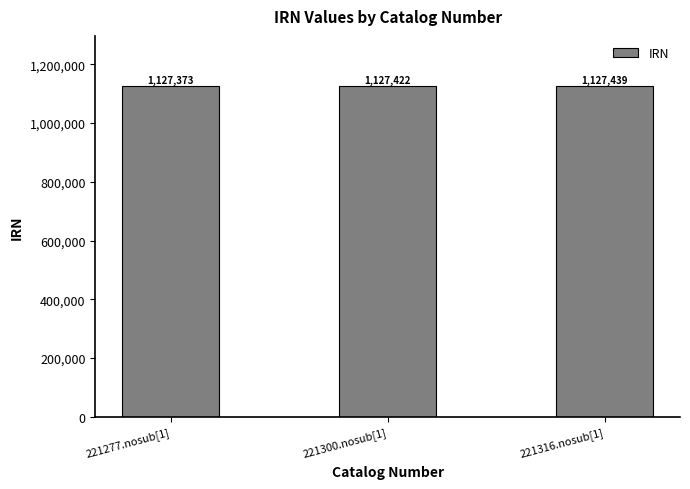

Reading left to right, list all the values displayed in this chart.

1127373	1127422	1127439